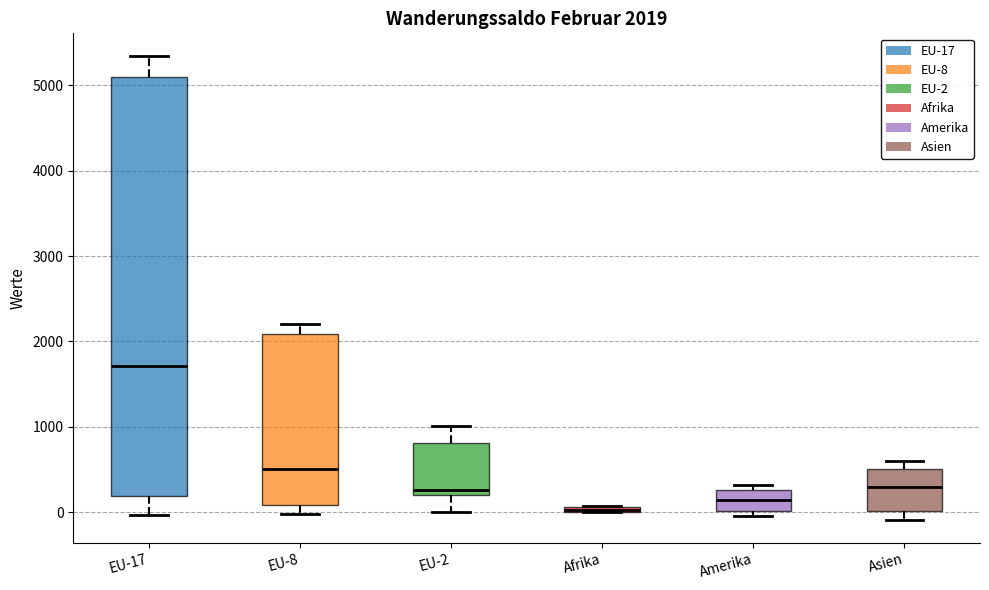

Which box is the tallest, from its lower edge to its upper edge?

EU-17